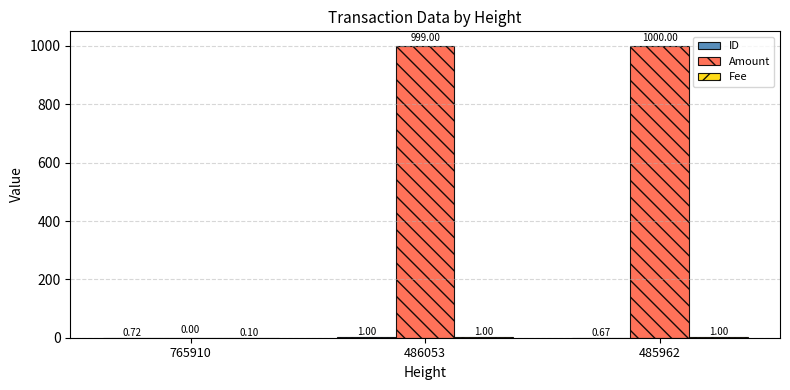

What is the total value across all series at 485962?

1001.7